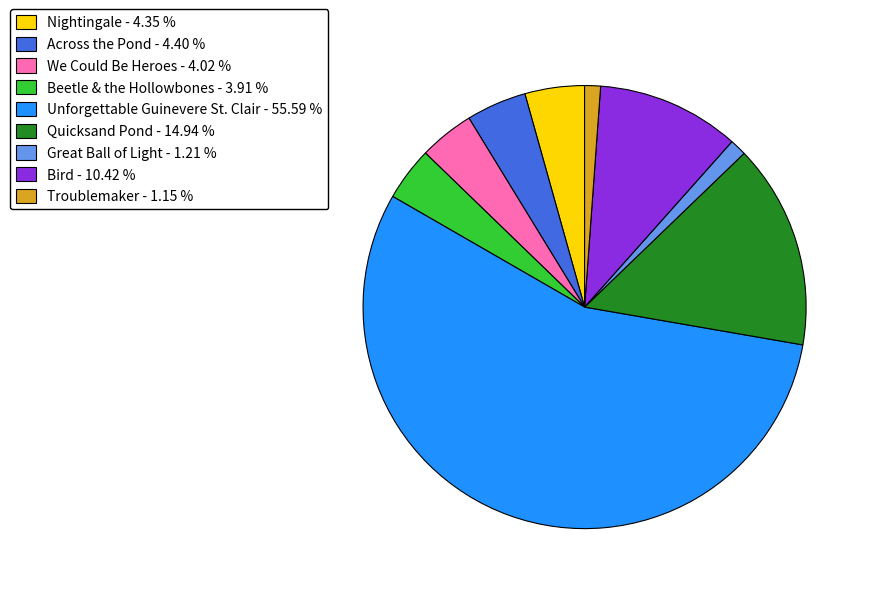

Is there a majority slice in this chart?

Yes